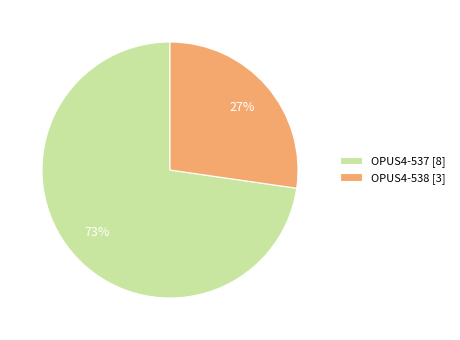

To the nearest percent, what portion does OPUS4-538 represent?

27%